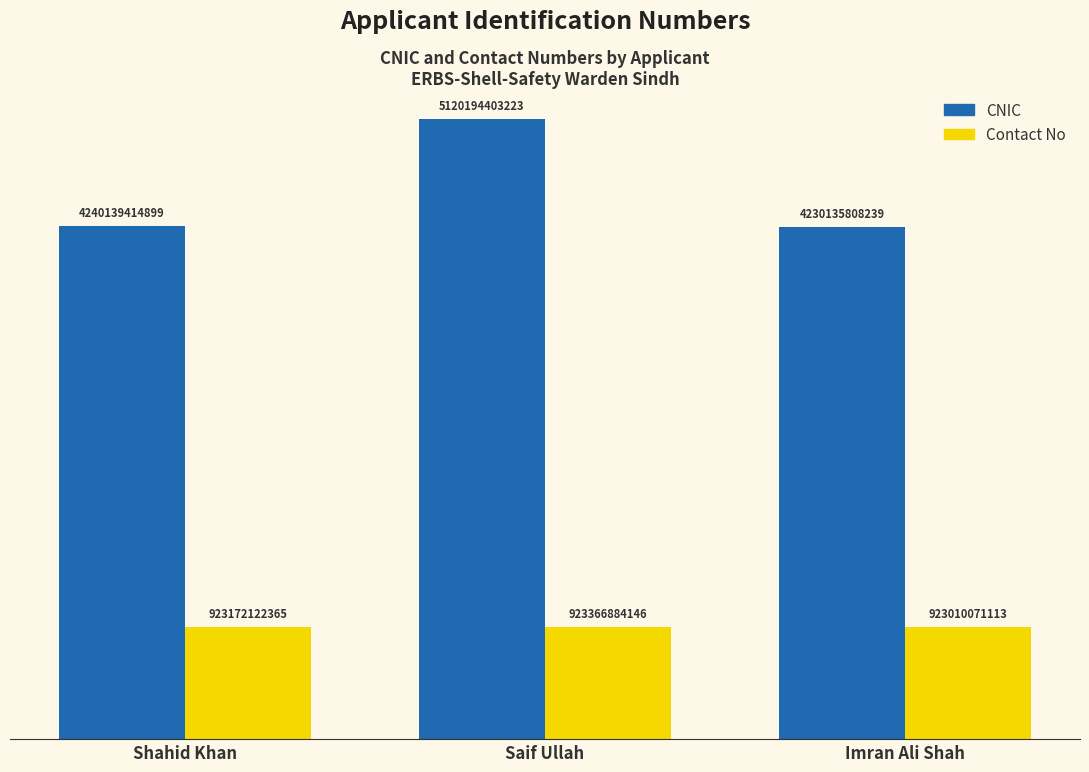

Is it true that Contact No equals 0.5 at Shahid Khan?

False